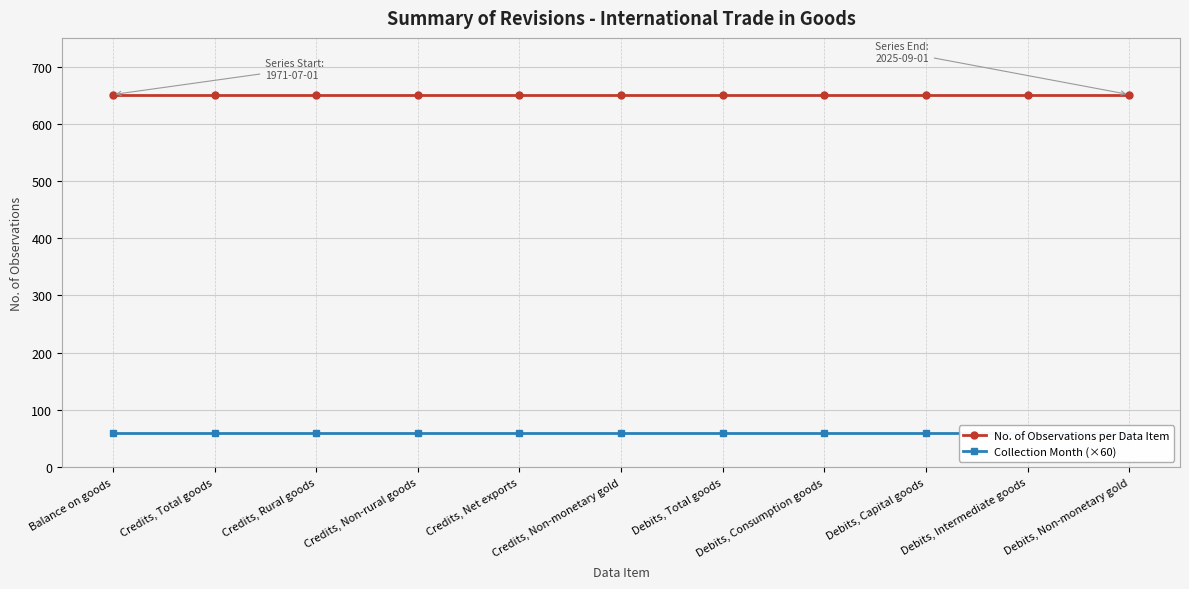

The value of Collection Month (×60) at Credits, Non-rural goods is 60. True or false?

True